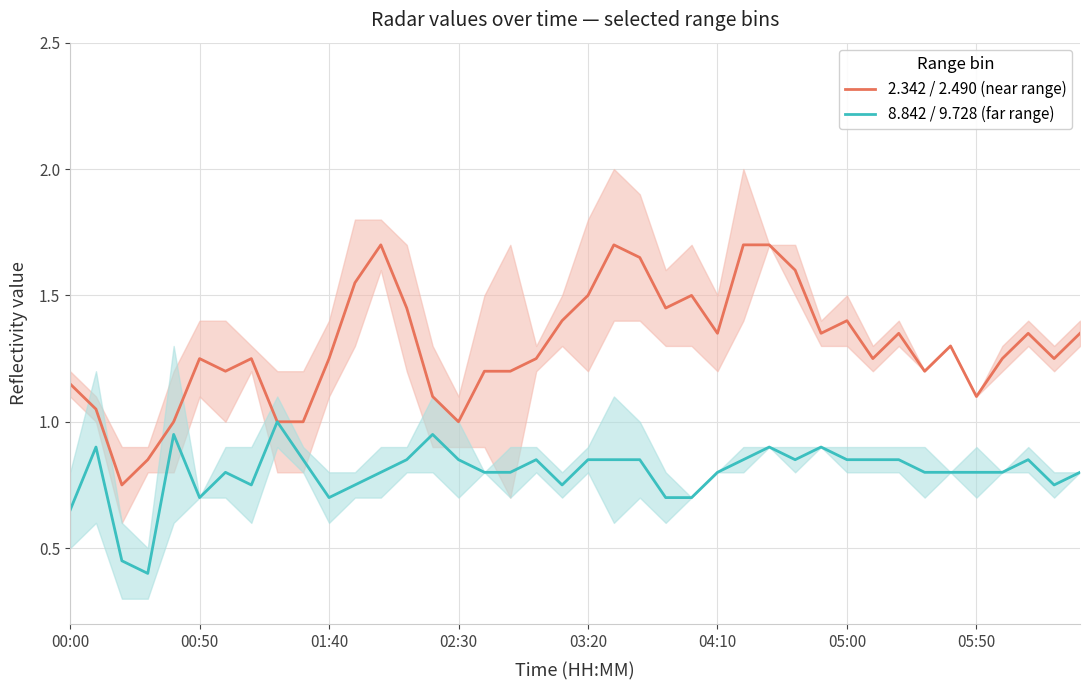

Which series has the largest total across all categories?

2.342 / 2.490 (near range)